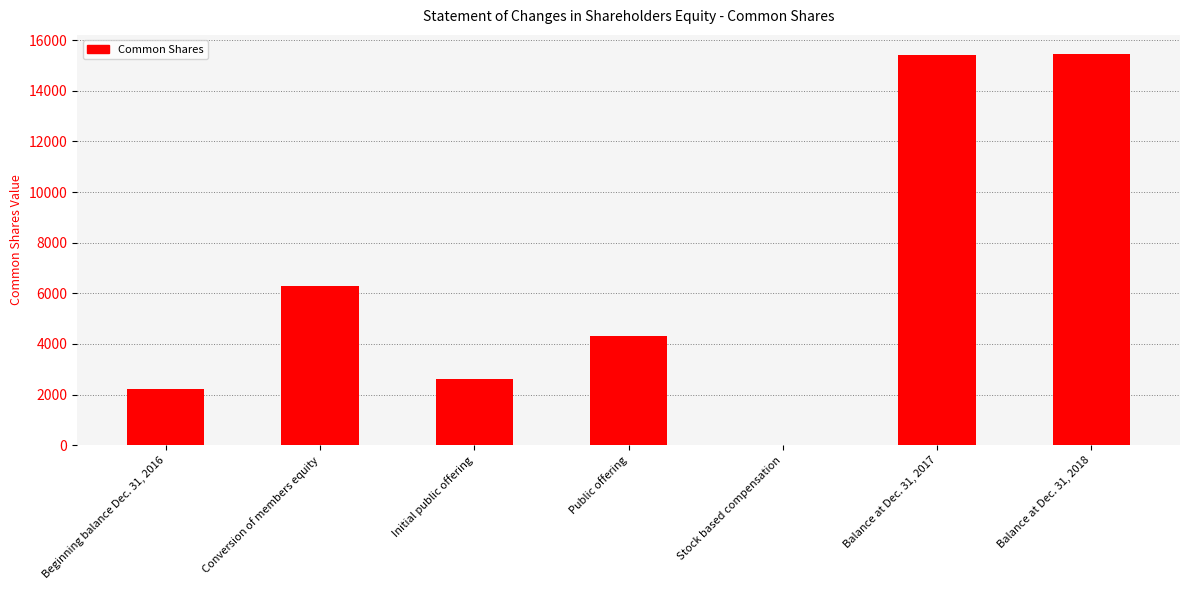

How many distinct data groups are displayed?

1